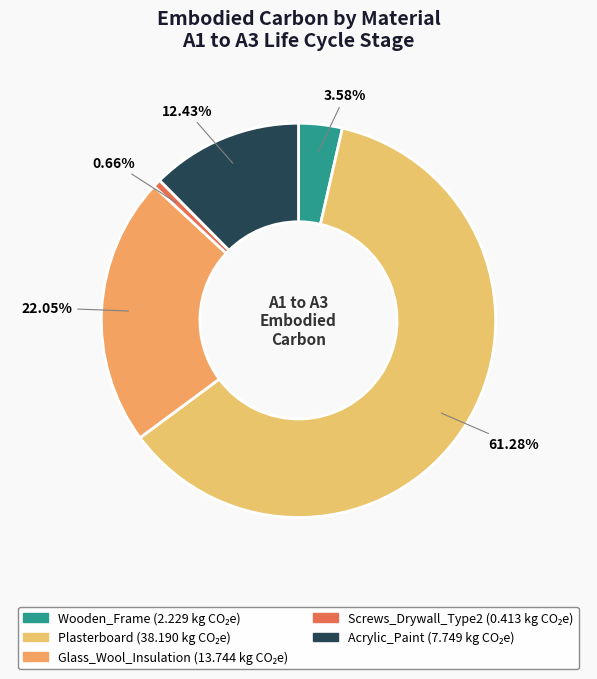

What is the smallest slice in the pie chart?

Screws_Drywall_Type2